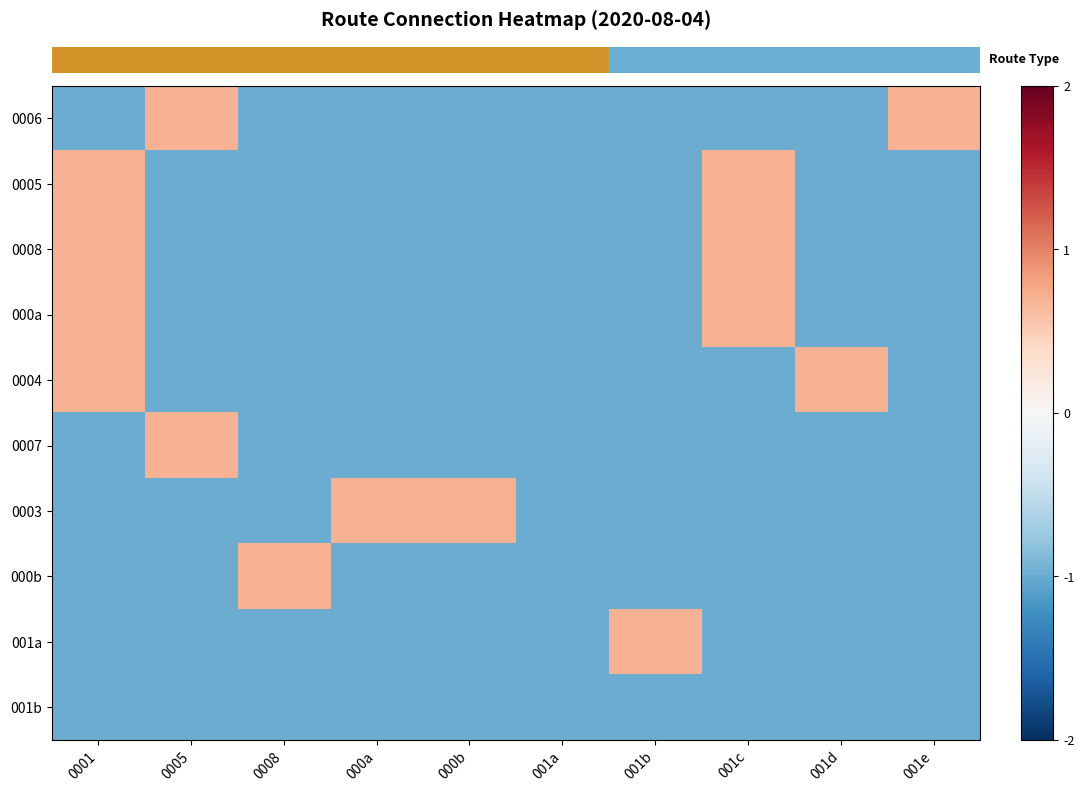

At how many categories does at least one series exceed 0?

9